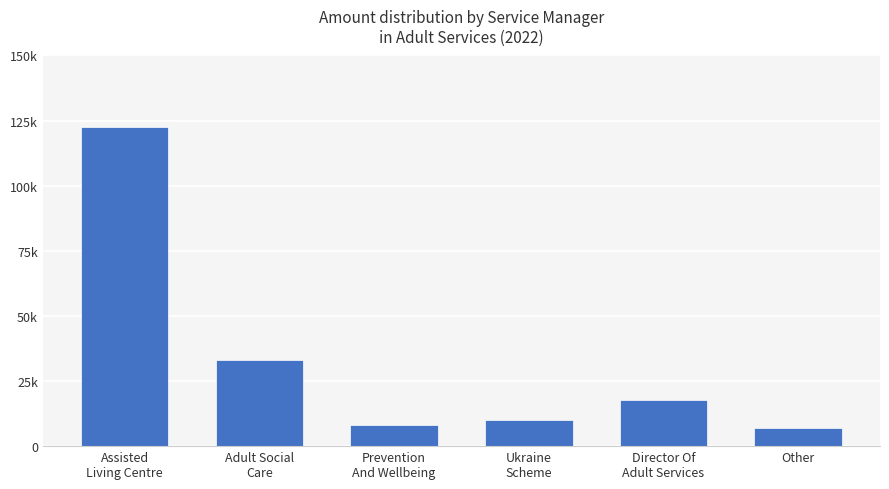

Reading left to right, what are all the values shown in this chart?

122693.8	33233.4	8128.5	9934.9	17550.0	6900.0